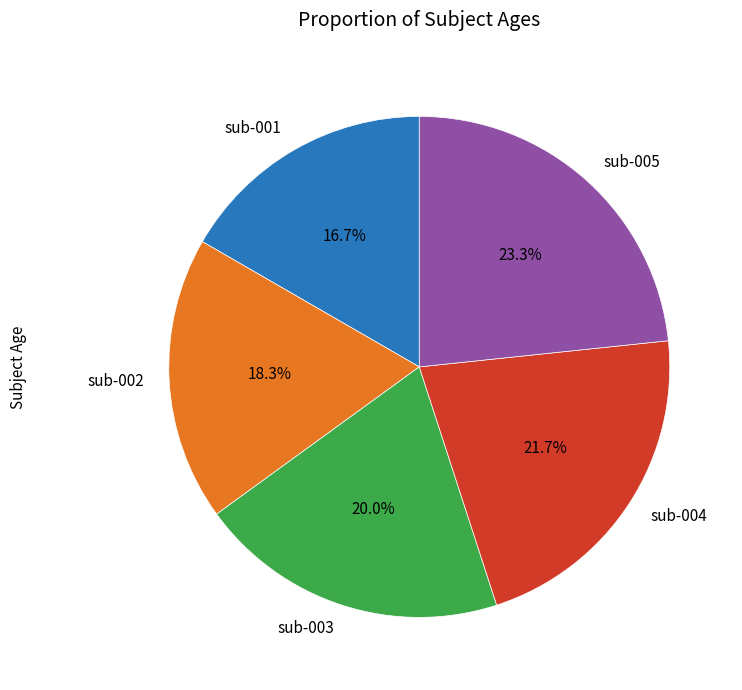

To the nearest percent, what is the difference between the sub-003 and sub-004 slice percentages?

2%